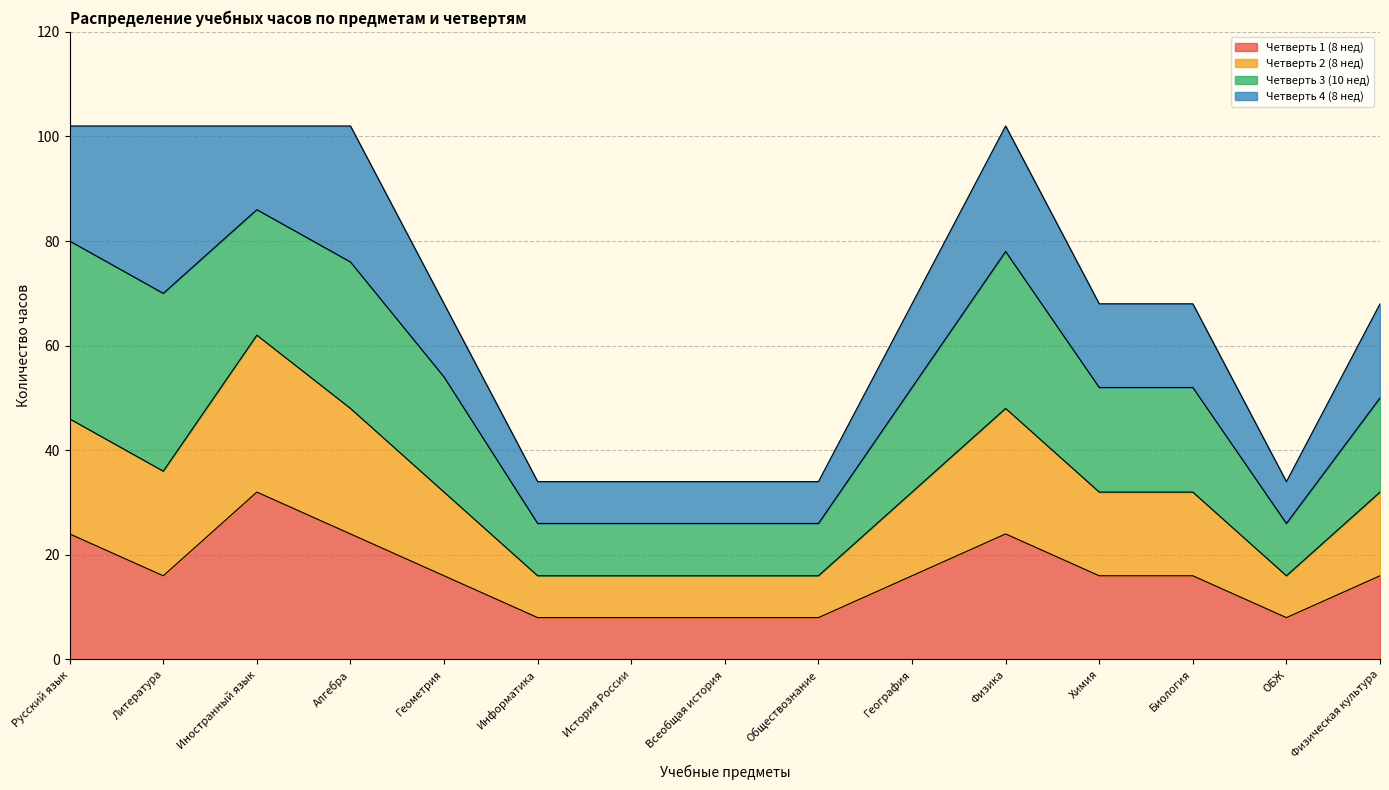

What is the sum of all Четверть 1 (8 нед) values?

240